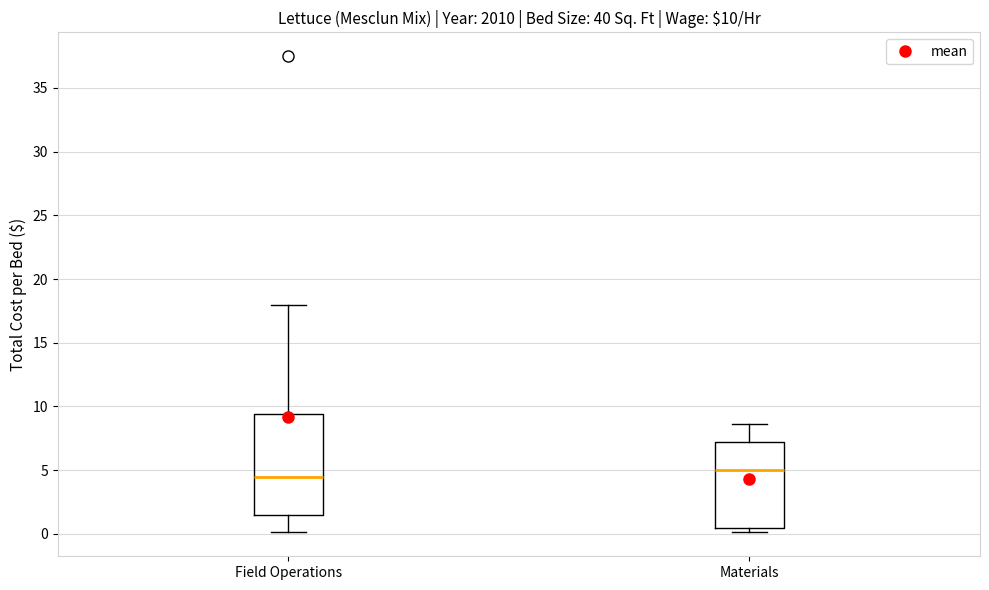

Which box has the highest median line?

Materials